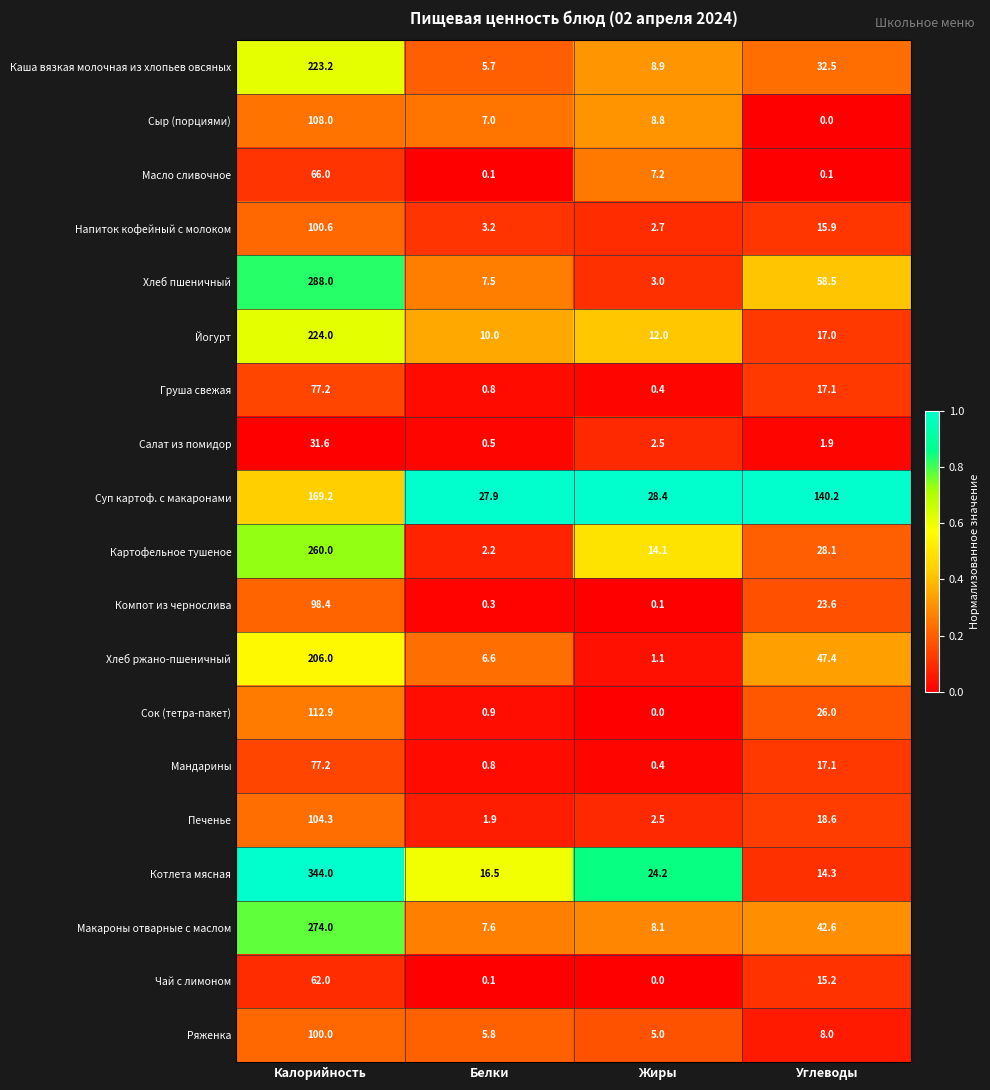

The value of Йогурт at Калорийность is 92.0. True or false?

False